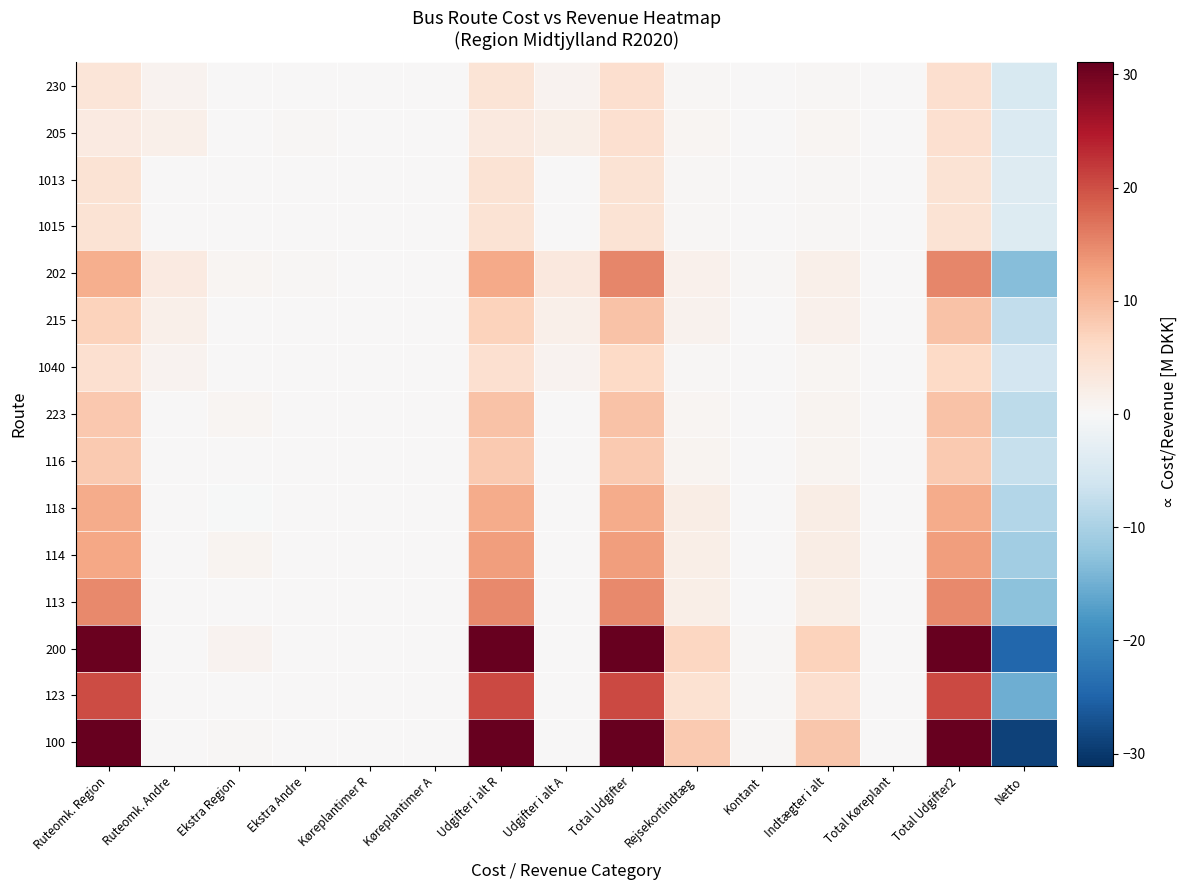

List the series in order of their peak value, highest first.

100, 200, 123, 202, 113, 114, 118, 215, 223, 116, 1040, 230, 205, 1015, 1013